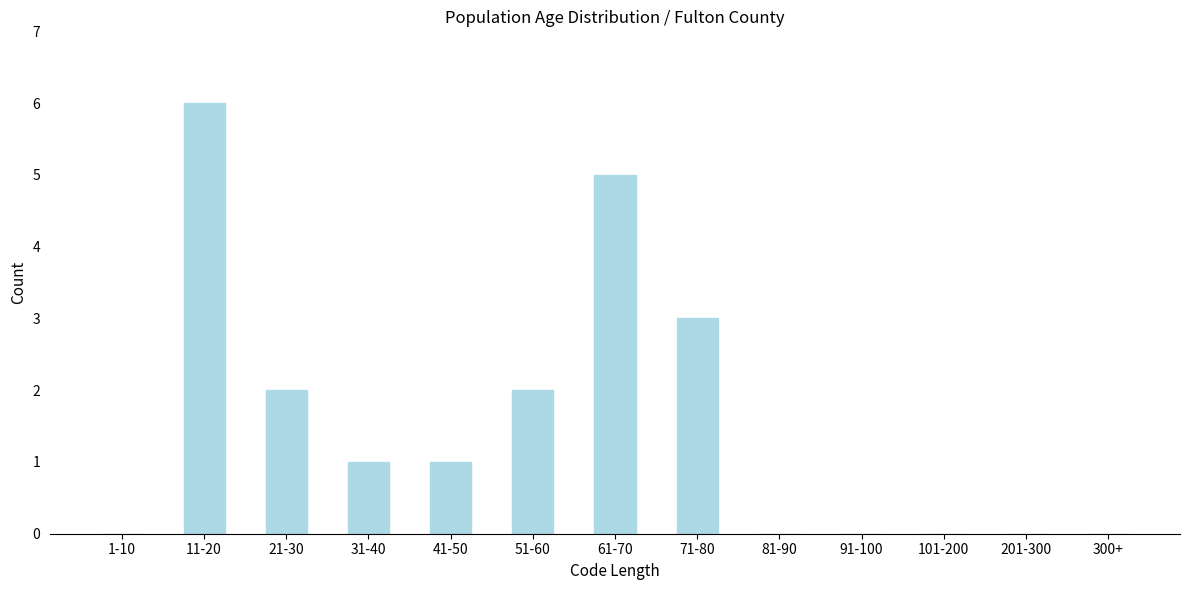

Reading left to right, extract all data points from this chart.

1-10=0	11-20=6	21-30=2	31-40=1	41-50=1	51-60=2	61-70=5	71-80=3	81-90=0	91-100=0	101-200=0	201-300=0	300+=0